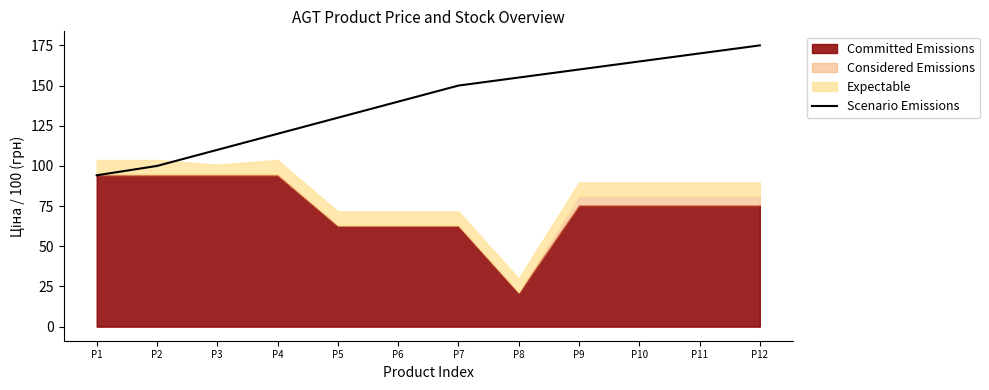

The Scenario Emissions series shows 41.1 at P8. True or false?

False